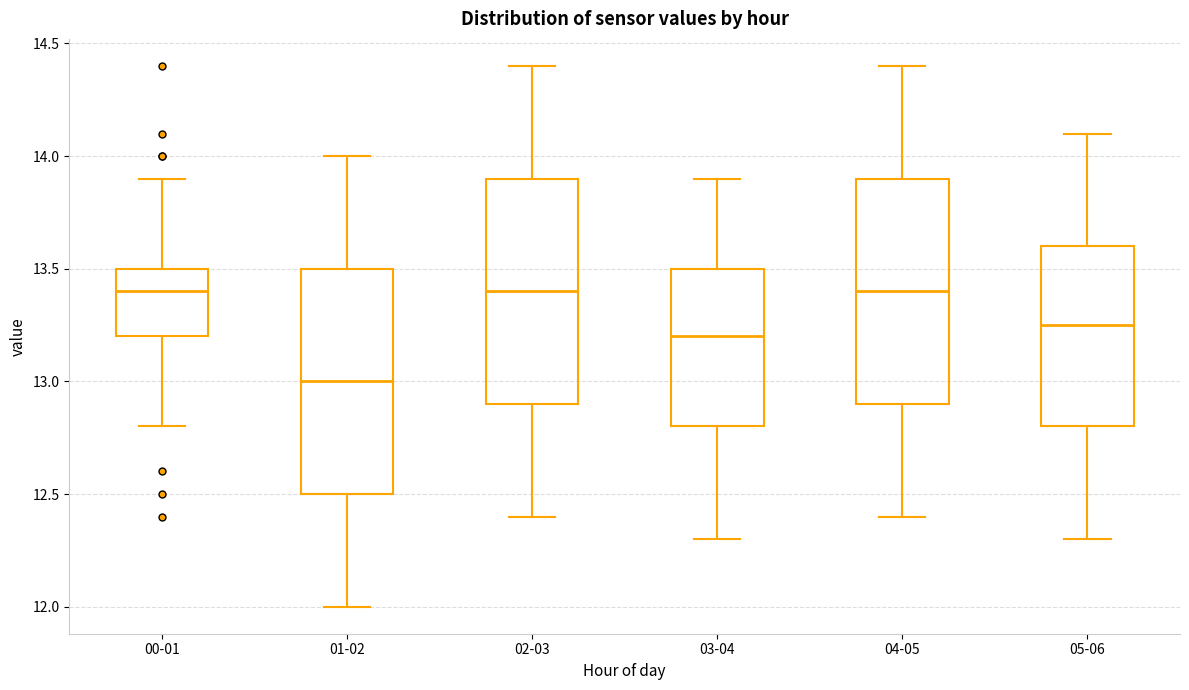

Reading left to right, transcribe this box plot: for each box, give where its median line is, the range the box spans, and where its two whiskers end, as read against the y-axis. The values are not printed on the chart, so give them approximately, as read against the axis.

00-01: median 13.40, box 13.20 to 13.50, whiskers 12.80 to 13.90
01-02: median 13.00, box 12.50 to 13.50, whiskers 12.00 to 14.00
02-03: median 13.40, box 12.90 to 13.90, whiskers 12.40 to 14.40
03-04: median 13.20, box 12.80 to 13.50, whiskers 12.30 to 13.90
04-05: median 13.40, box 12.90 to 13.90, whiskers 12.40 to 14.40
05-06: median 13.25, box 12.80 to 13.60, whiskers 12.30 to 14.10